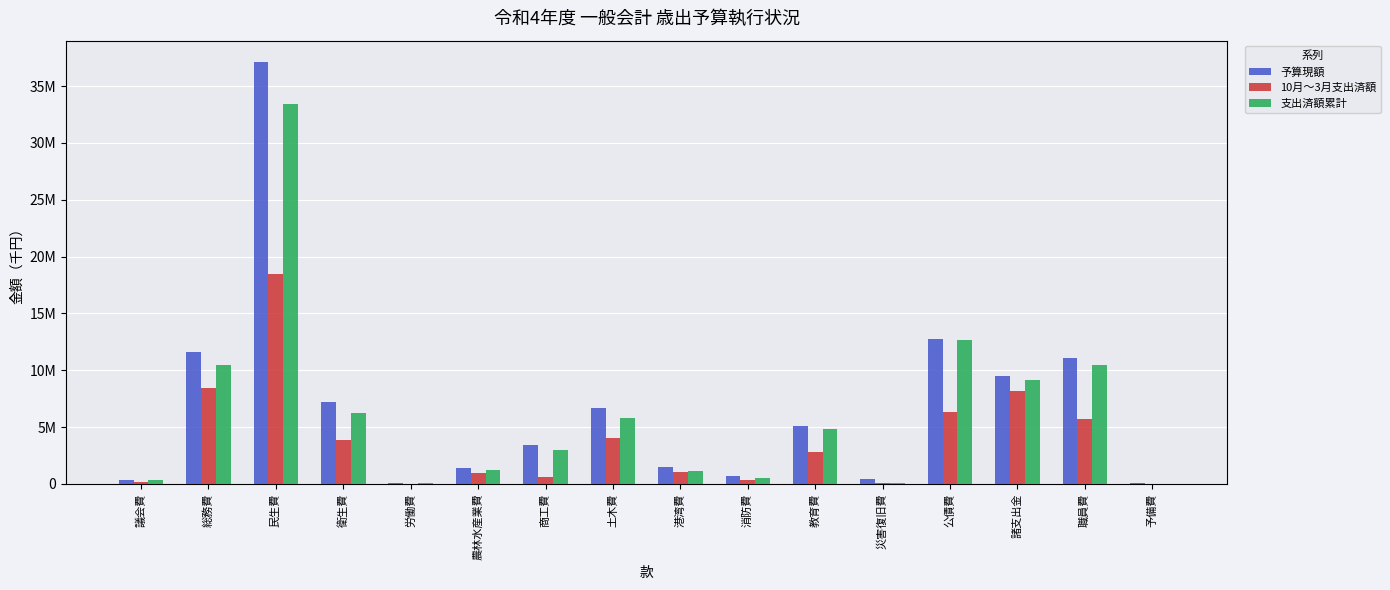

What is the difference between the 予算現額 values at 商工費 and 消防費?

2720368